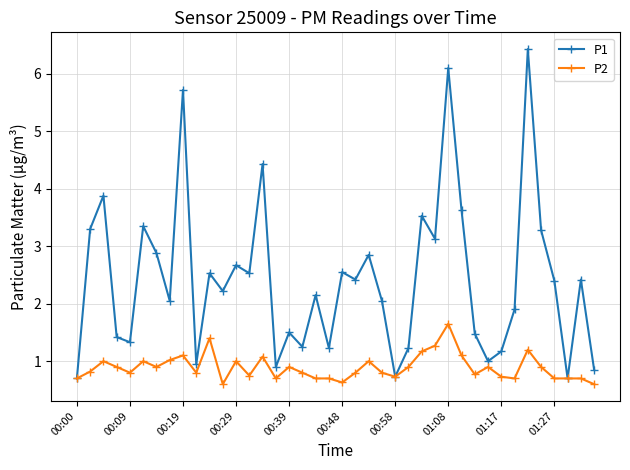

How many lines are shown in the chart?

2